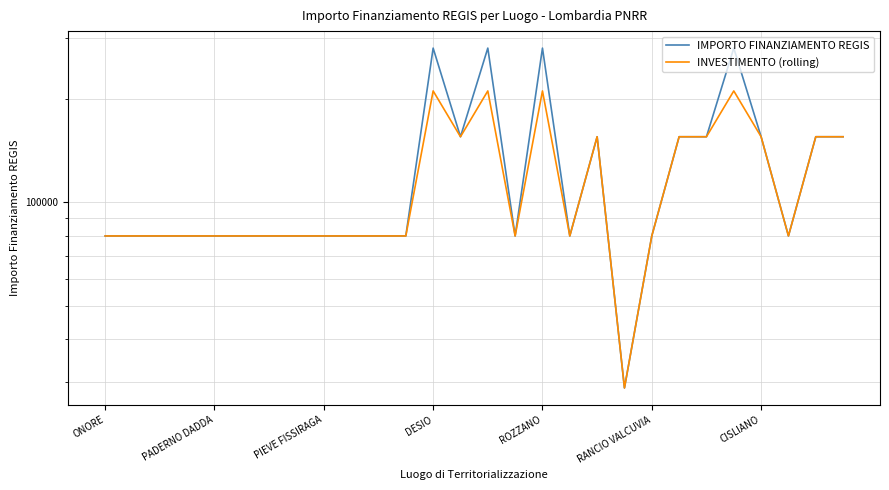

True or false: INVESTIMENTO (rolling) and IMPORTO FINANZIAMENTO REGIS intersect in this chart.

False